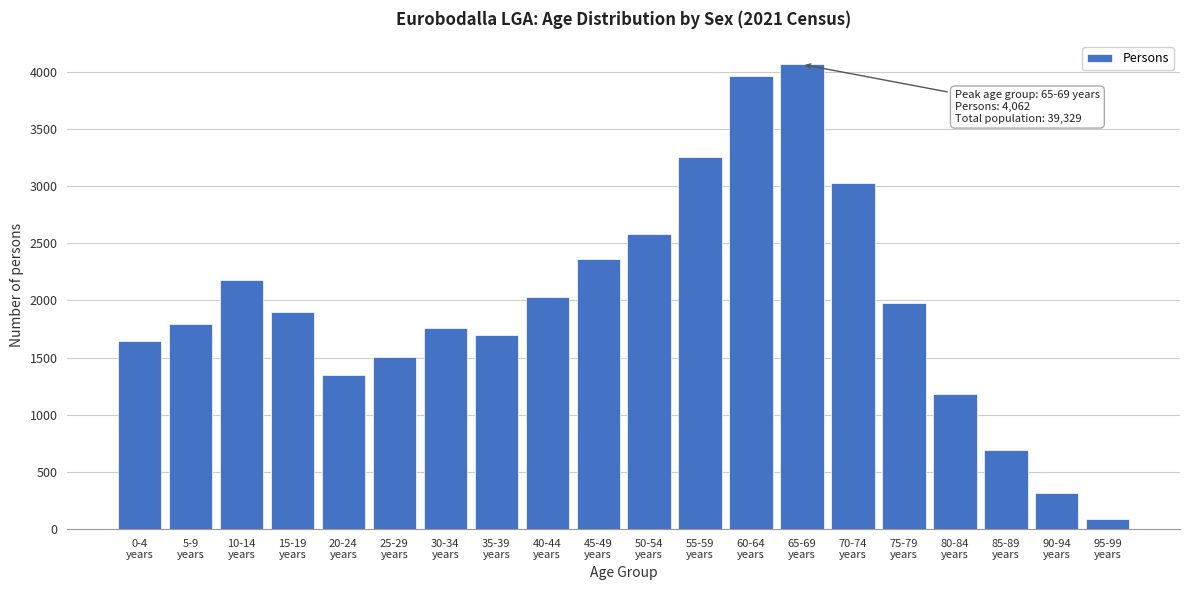

Reading left to right, what are all the values shown in this chart?

1647	1795	2175	1899	1343	1502	1756	1700	2027	2359	2576	3250	3961	4062	3022	1980	1181	689	317	88